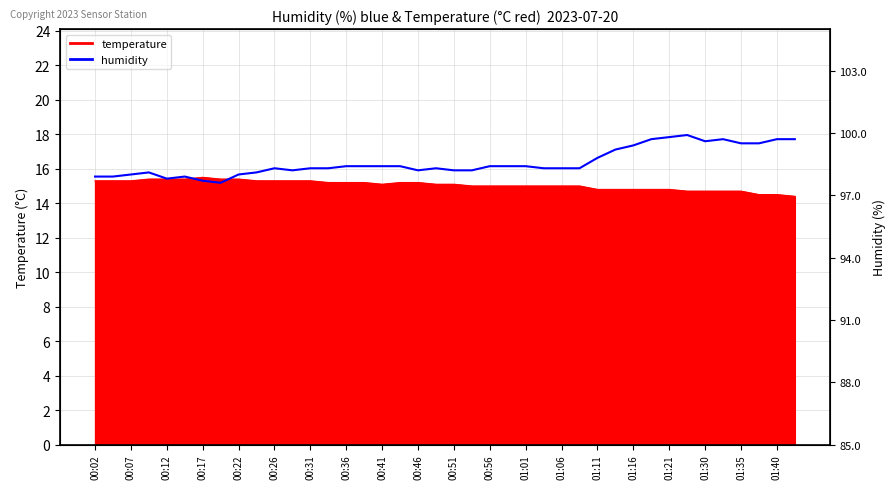

What is the value of the 13th point from the left?

98.3